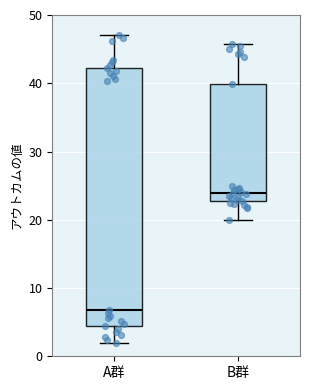

Which box is the tallest, from its lower edge to its upper edge?

A群